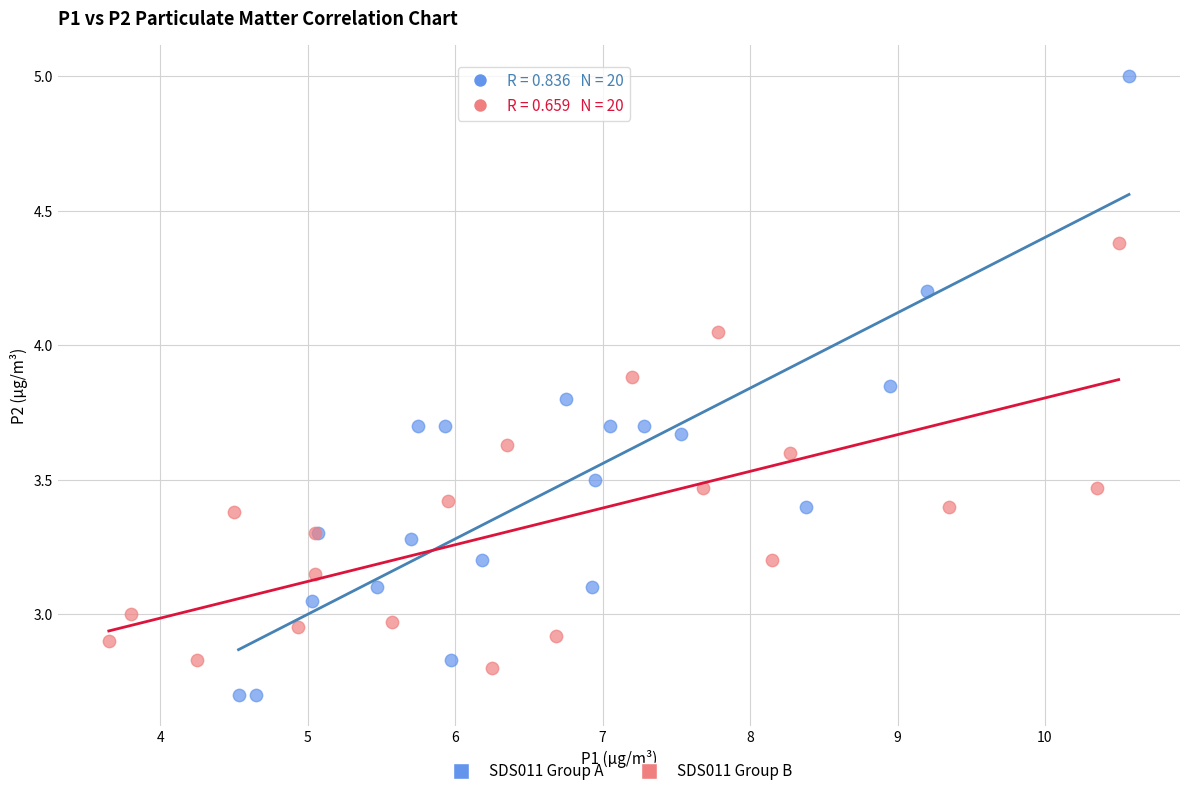

Which series contains the highest Y value?

SDS011 Group A